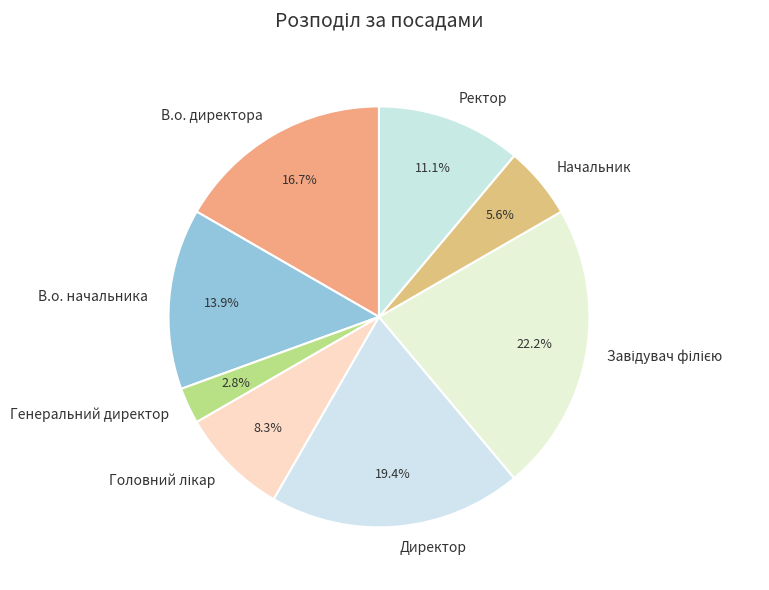

What is the smallest slice in the pie chart?

Генеральний директор